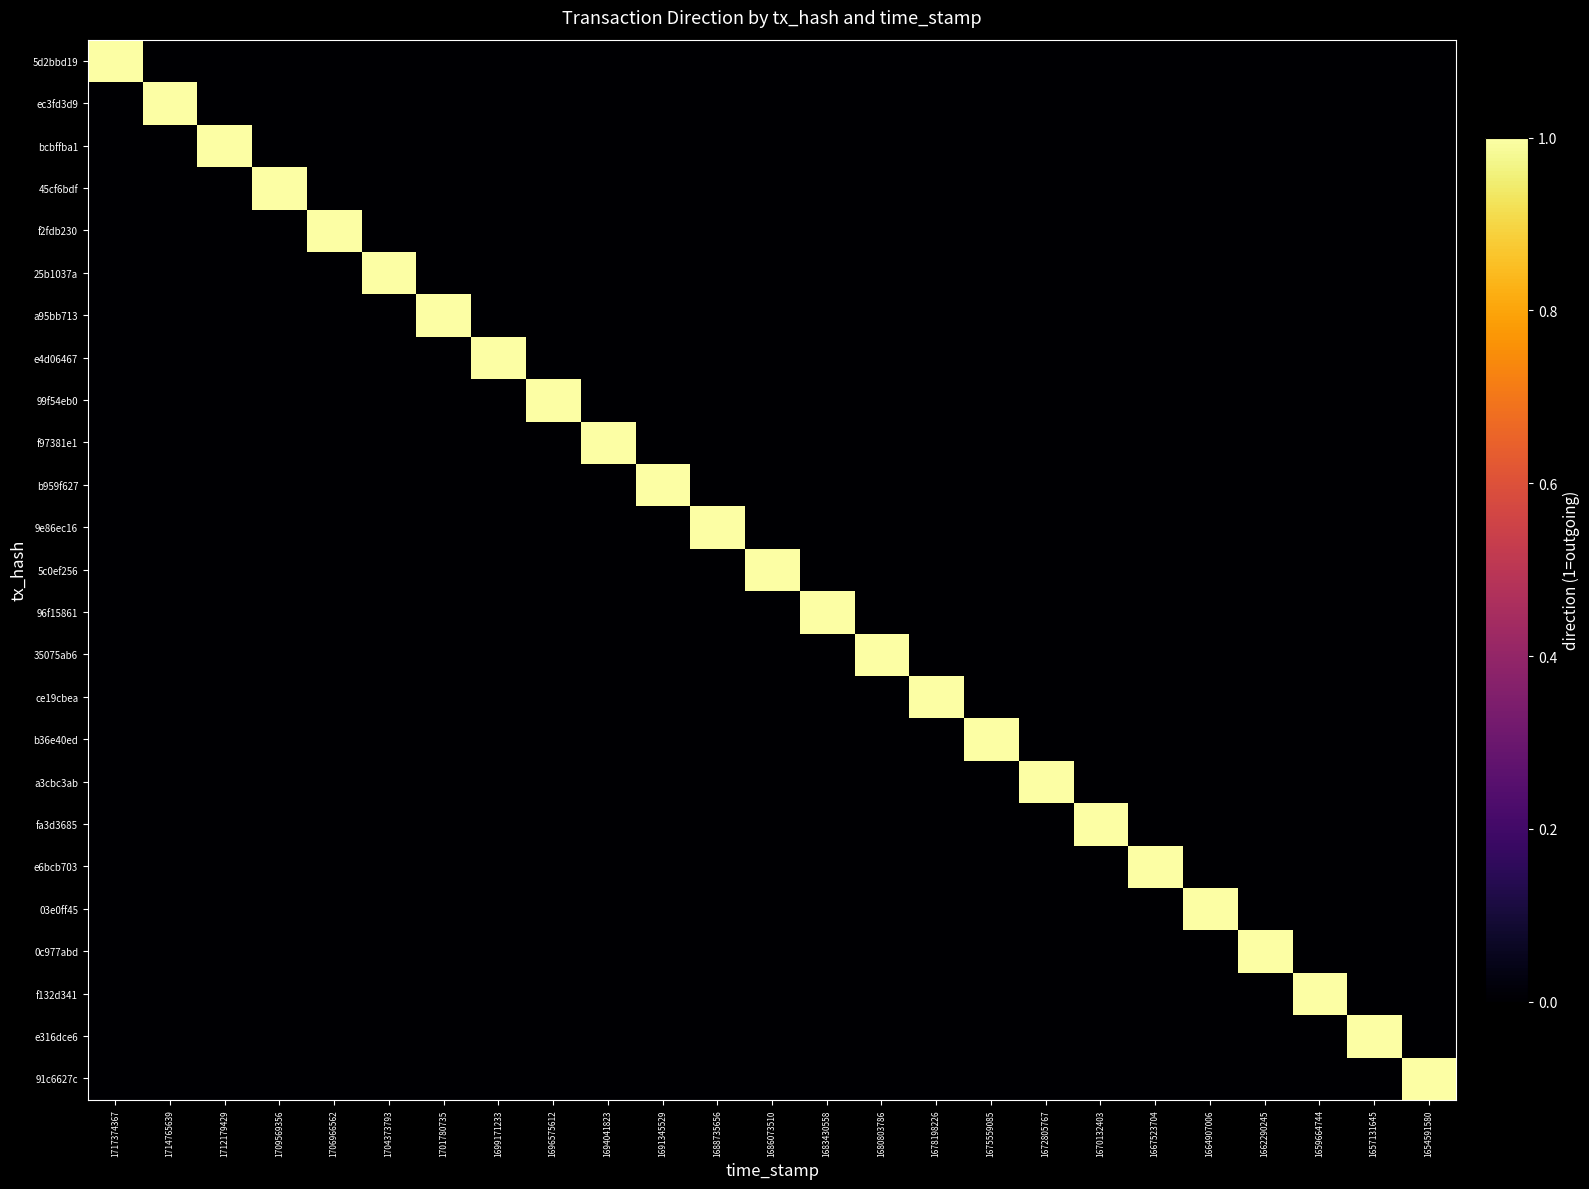

Rank the series at 1706966562 from lowest to highest value.

5d2bbd19, ec3fd3d9, bcbffba1, 45cf6bdf, 25b1037a, a95bb713, e4d06467, 99f54eb0, f97381e1, b959f627, 9e86ec16, 5c0ef256, 96f15861, 35075ab6, ce19cbea, b36e40ed, a3cbc3ab, fa3d3685, e6bcb703, 03e0ff45, 0c977abd, f132d341, e316dce6, 91c6627c, f2fdb230